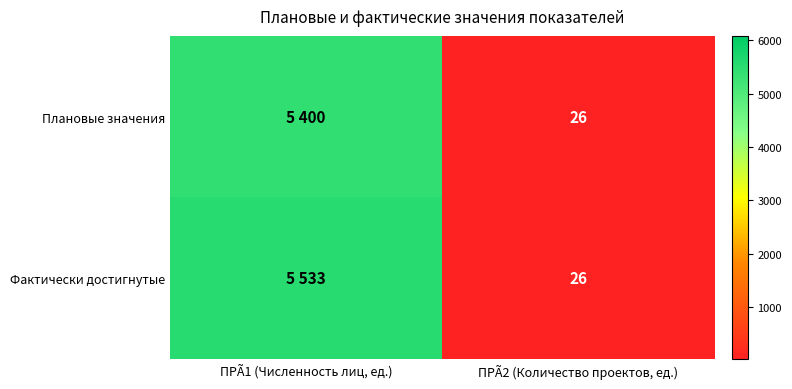

The value of Фактически достигнутые at ПРÃ2 (Количество проектов, ед.) is 26. True or false?

True